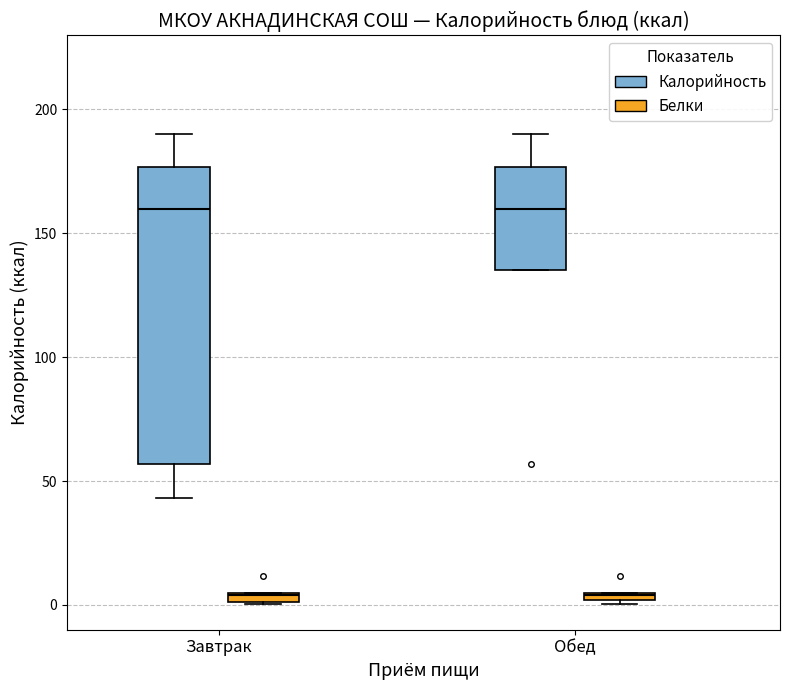

Which box is the tallest, from its lower edge to its upper edge?

Завтрак (Калорийность)